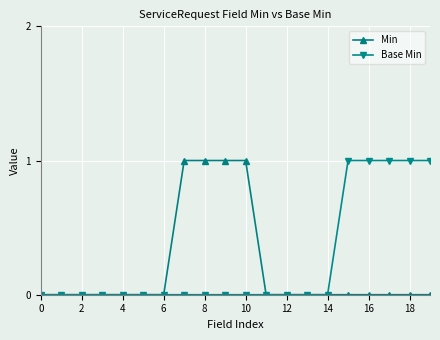

How many lines are shown in the chart?

2